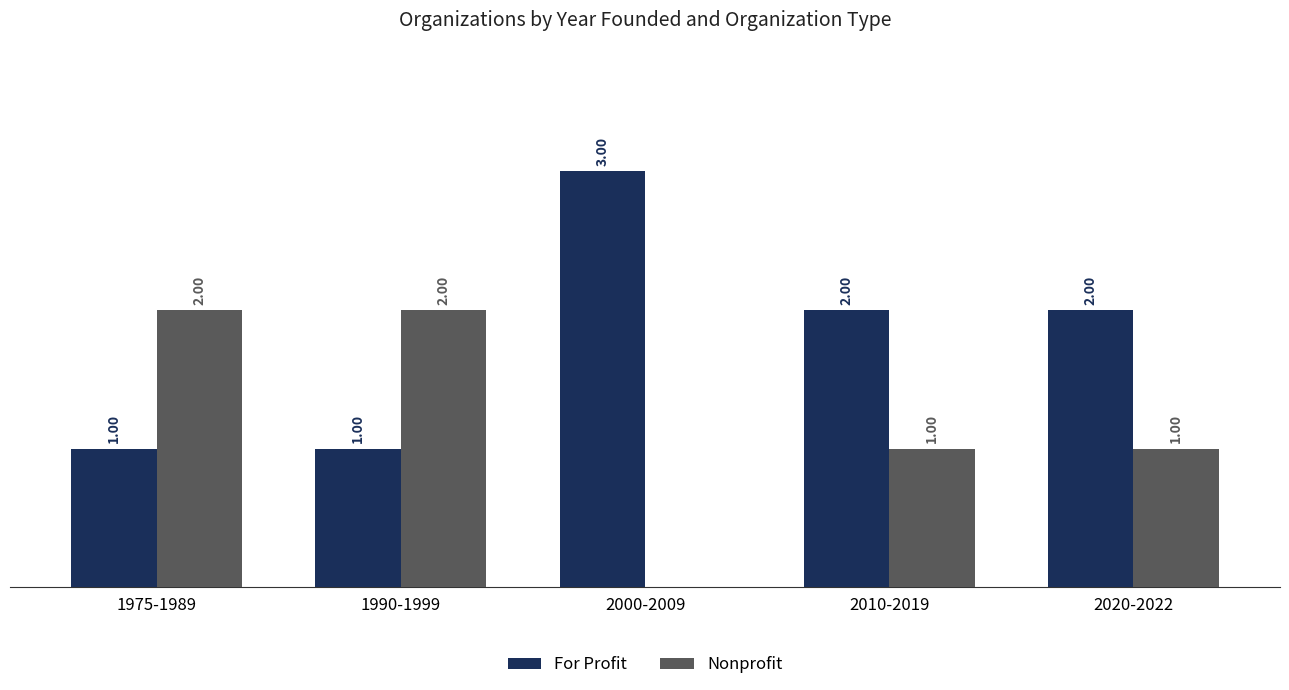

Is the value of Nonprofit at 2010-2019 greater than the value of For Profit at 2000-2009?

No